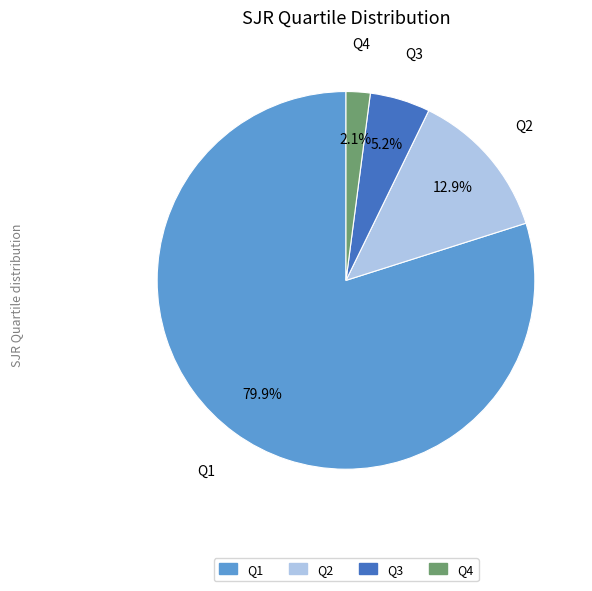

Does Q1 represent more than half of the total?

Yes